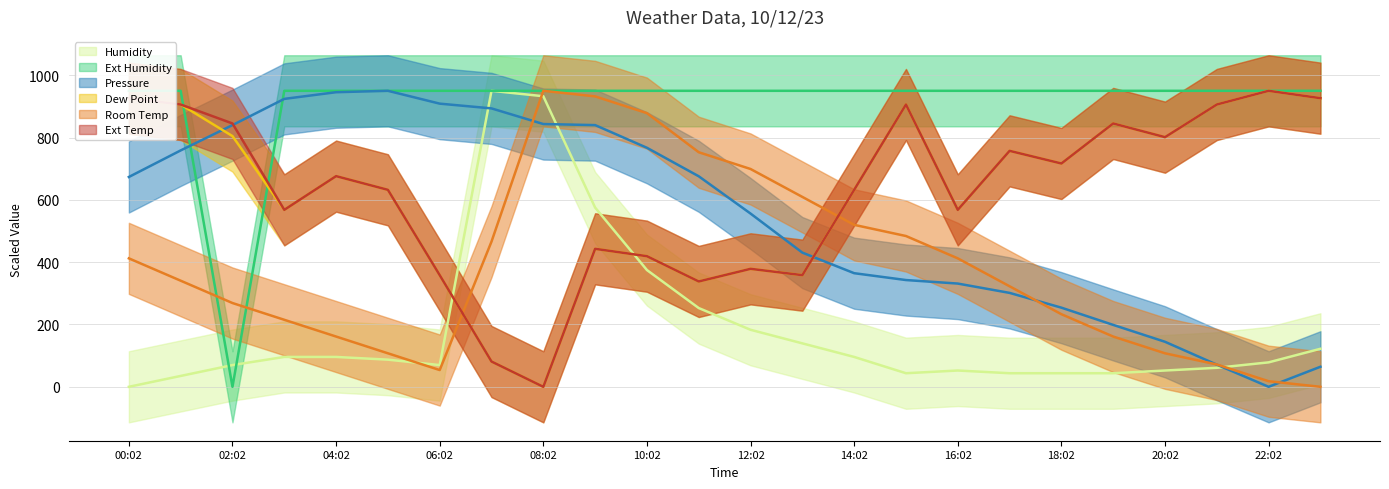

Is this an area chart (filled region under the line)?

No